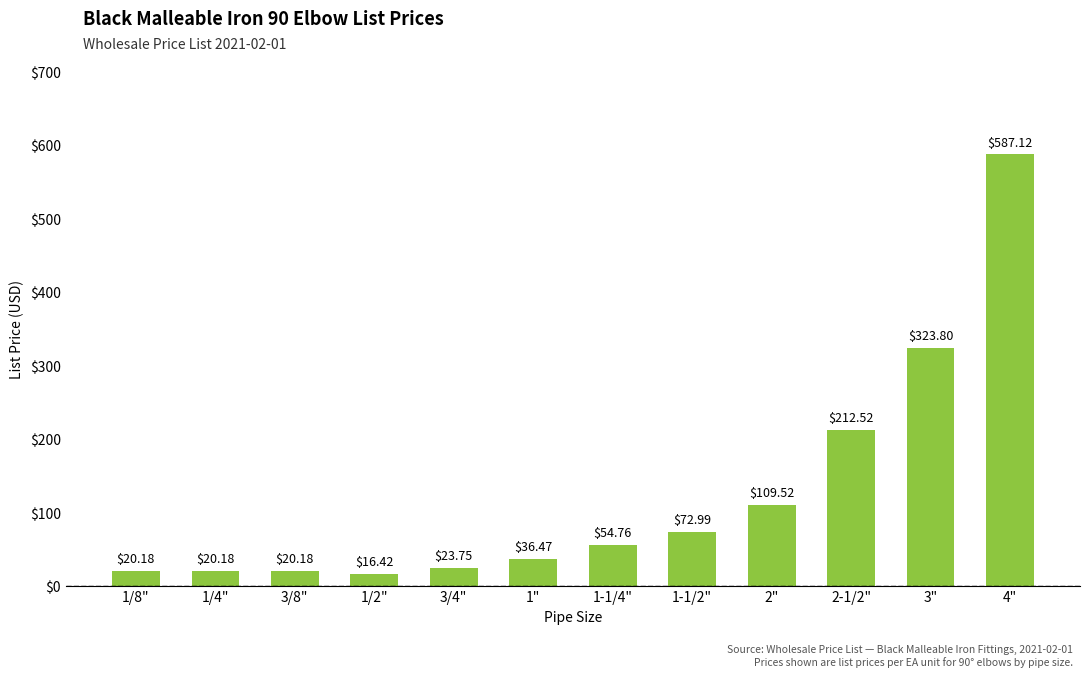

Reading left to right, list all the values displayed in this chart.

1/8"=20.2	1/4"=20.2	3/8"=20.2	1/2"=16.4	3/4"=23.8	1"=36.5	1-1/4"=54.8	1-1/2"=73.0	2"=109.5	2-1/2"=212.5	3"=323.8	4"=587.1